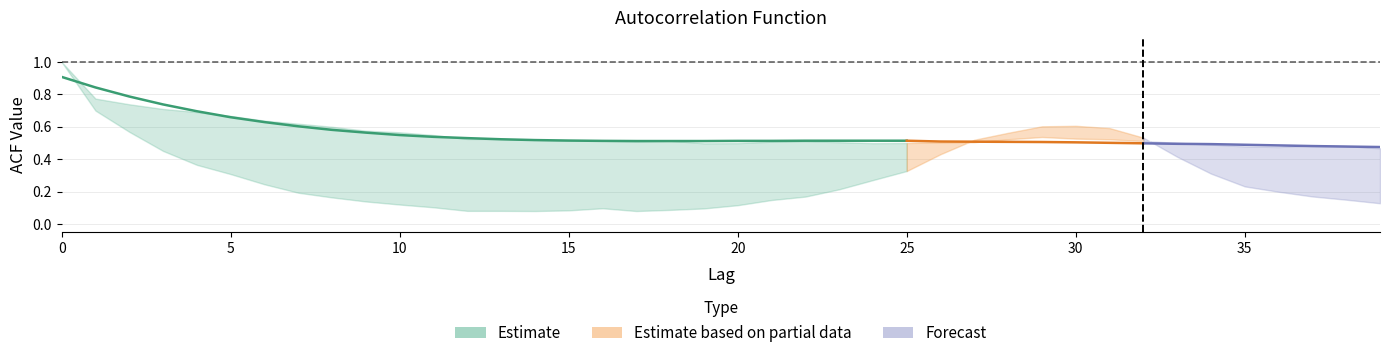

How many intersections are there between acf_li and acf_shown_smooth?

3